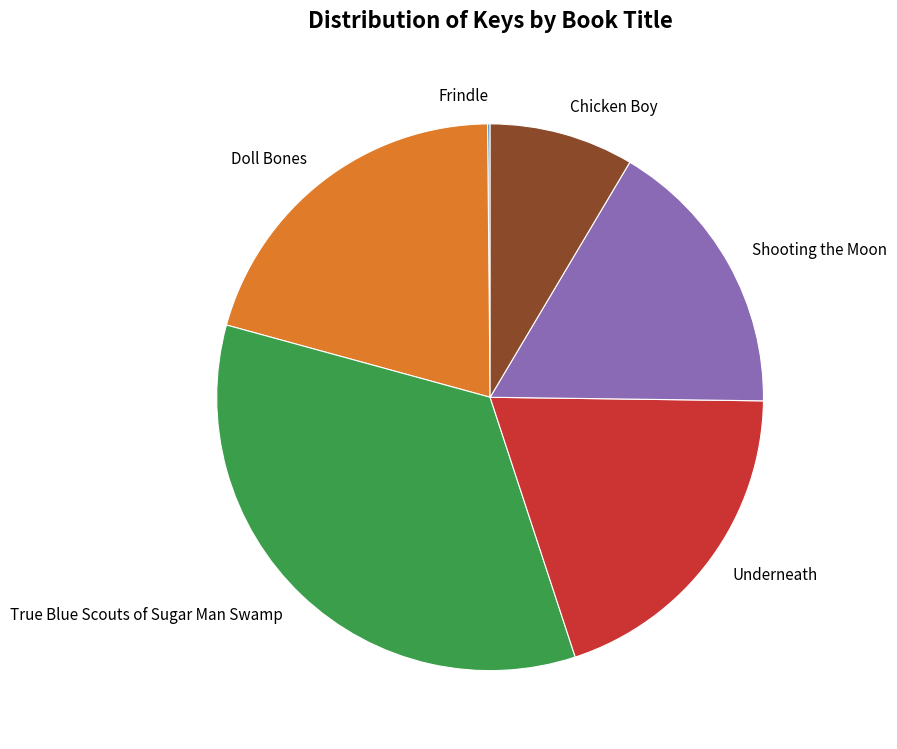

Is Underneath the majority of the pie?

No